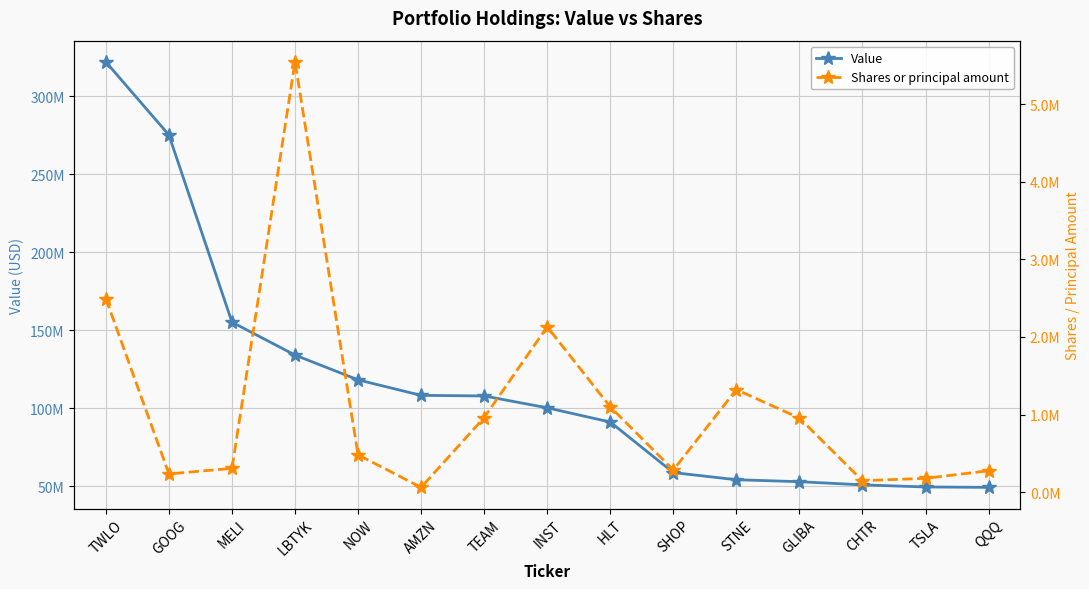

What is the difference between the second highest and minimum values in the Shares or principal amount series?

2432730